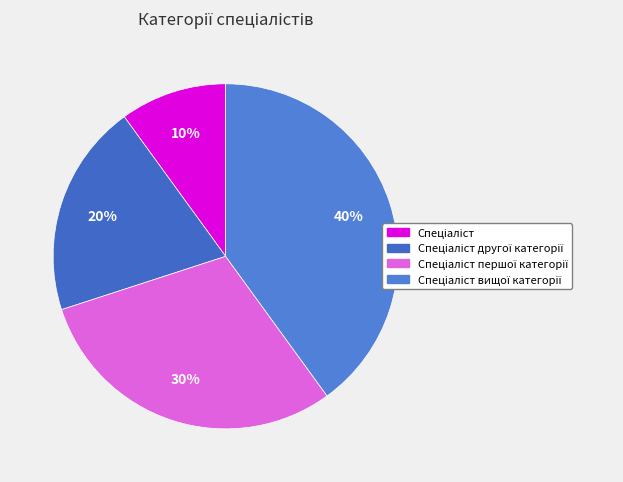

To the nearest percent, what portion does Спеціаліст другої категорії represent?

20%